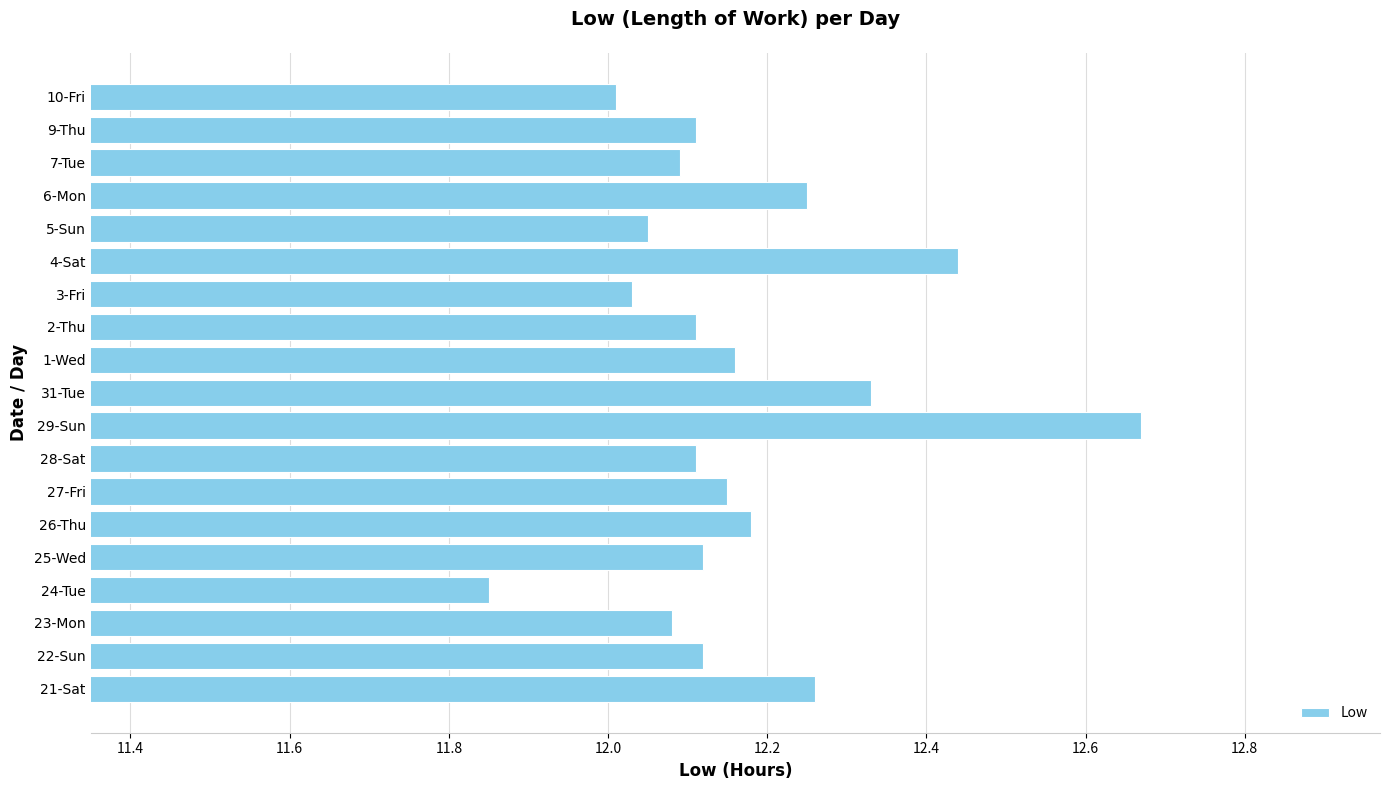

What is the sum of all values?

231.1